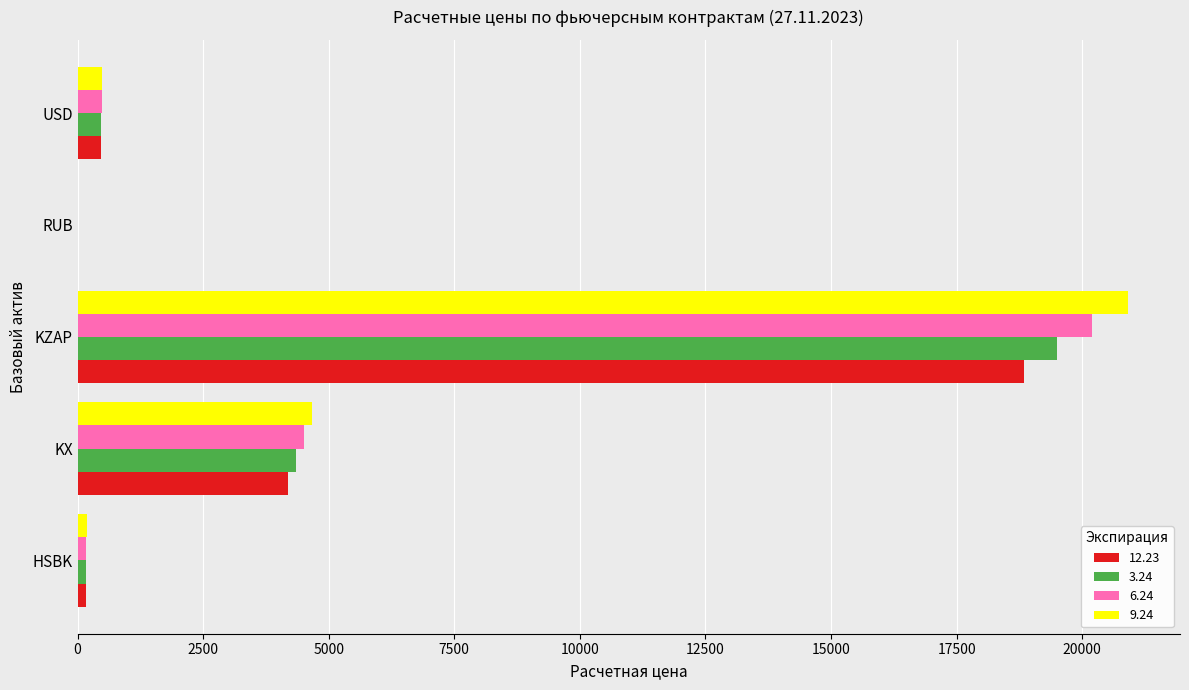

At which label does 3.24 reach its peak?

KZAP